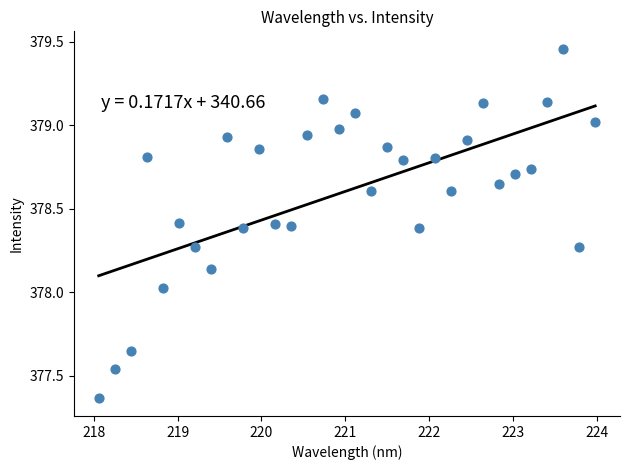

What is the range of Y values (max minus min)?

2.1